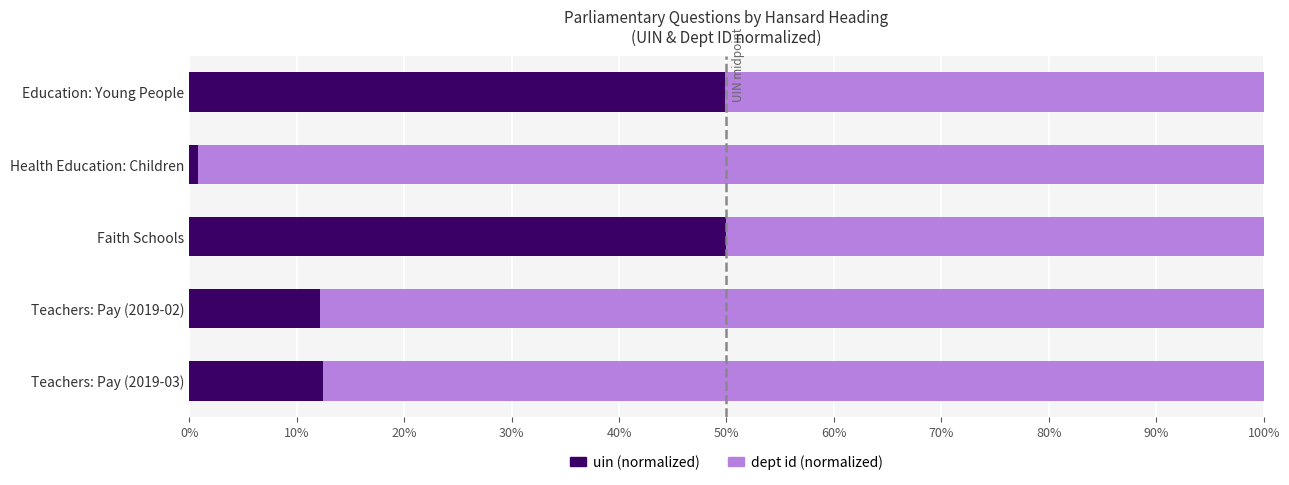

What is the total value across all series at Teachers: Pay (2019-03)?

100.0